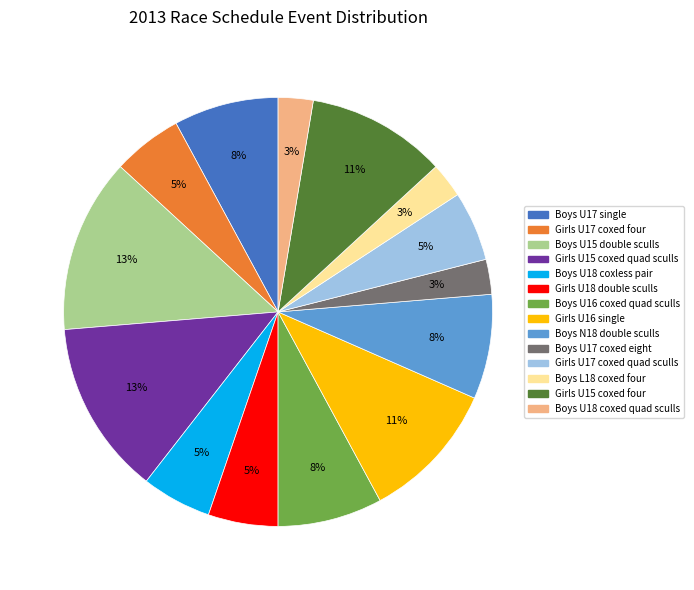

The Boys U16 coxed quad sculls slice represents 1% of the pie. True or false?

False